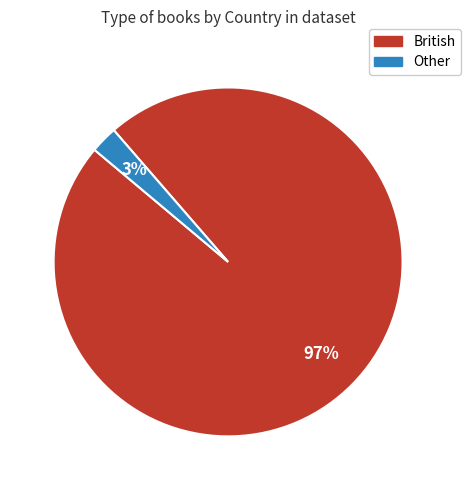

True or false: British accounts for 97% of the total.

True